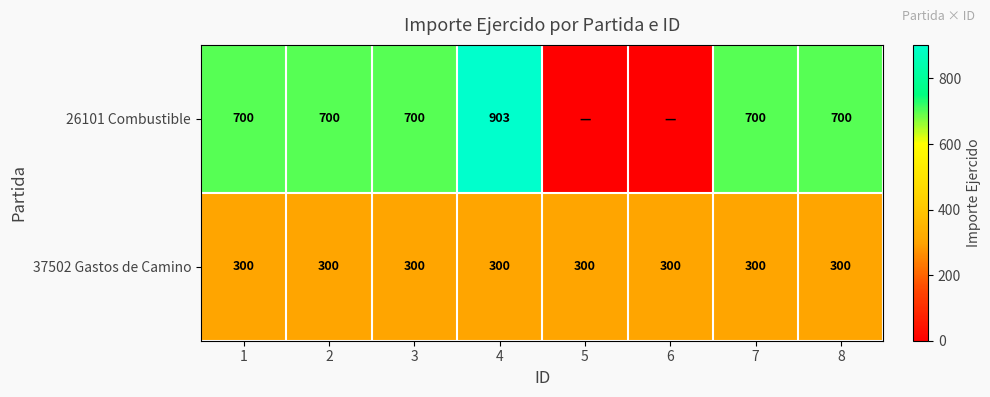

At how many categories does at least one series exceed 679?

6